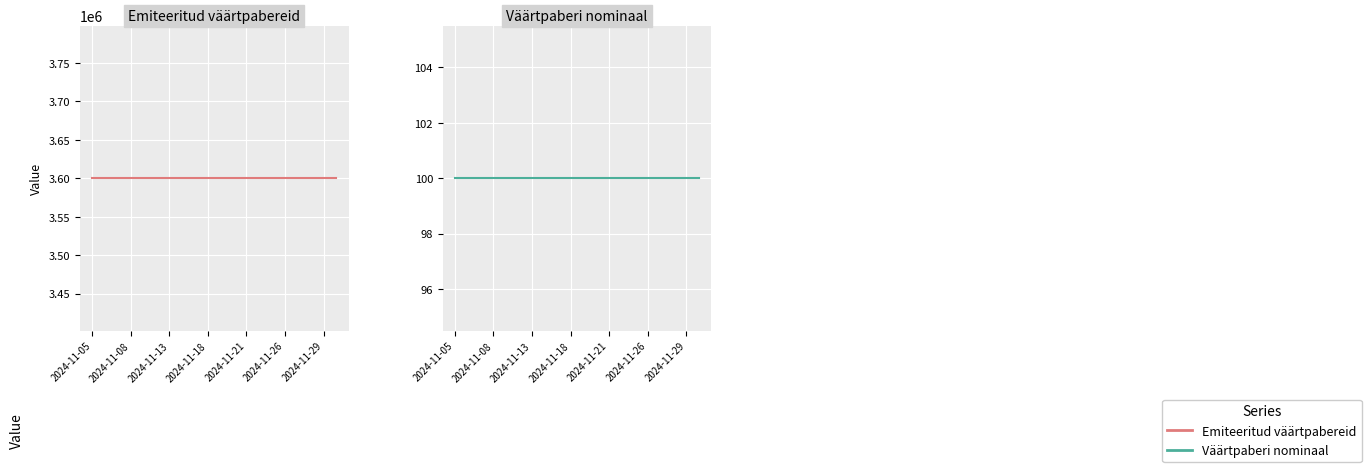

Rank the series at 19 from highest to lowest value.

Emiteeritud väärtpabereid, Väärtpaberi nominaal